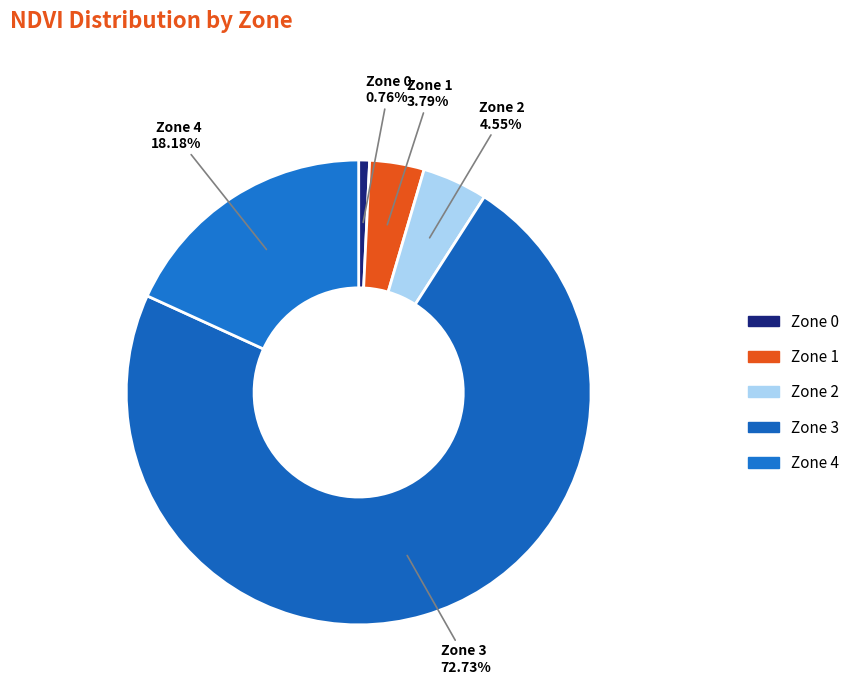

The Zone 1 slice represents 4% of the pie. True or false?

True